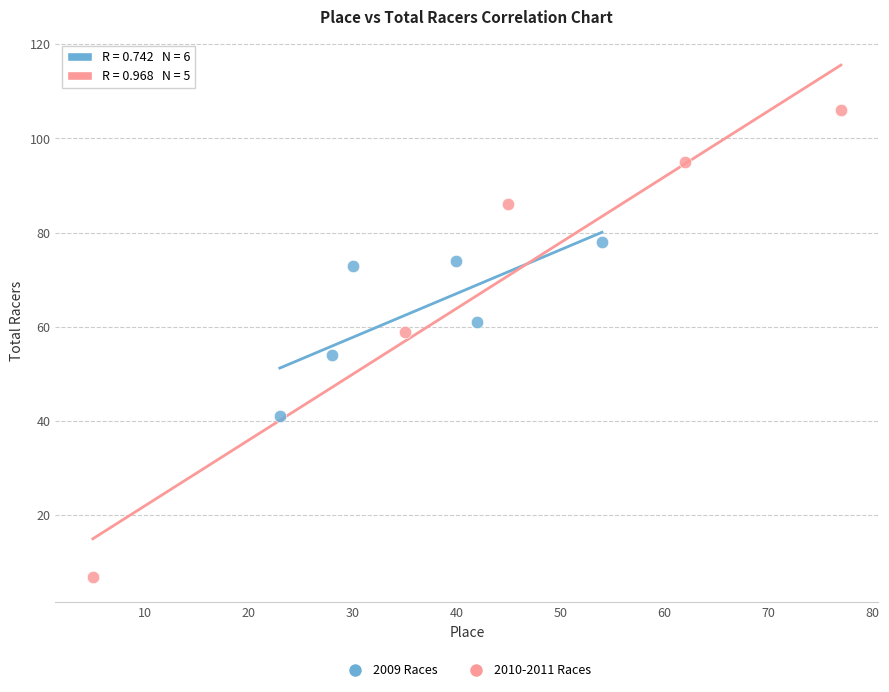

Which series reaches the minimum Y coordinate?

2010-2011 Races